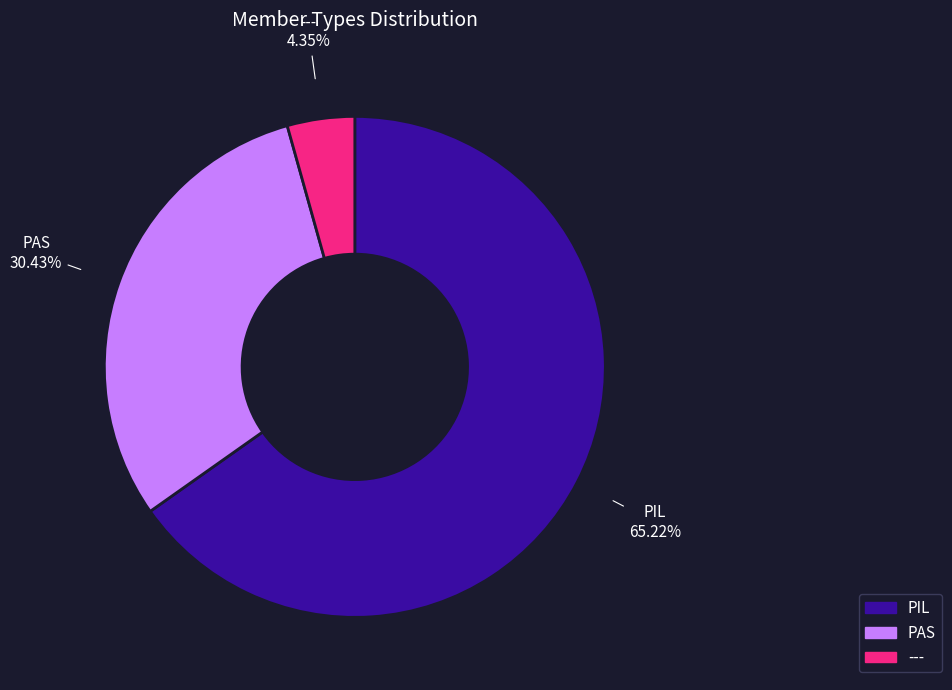

The PIL slice represents 56% of the pie. True or false?

False